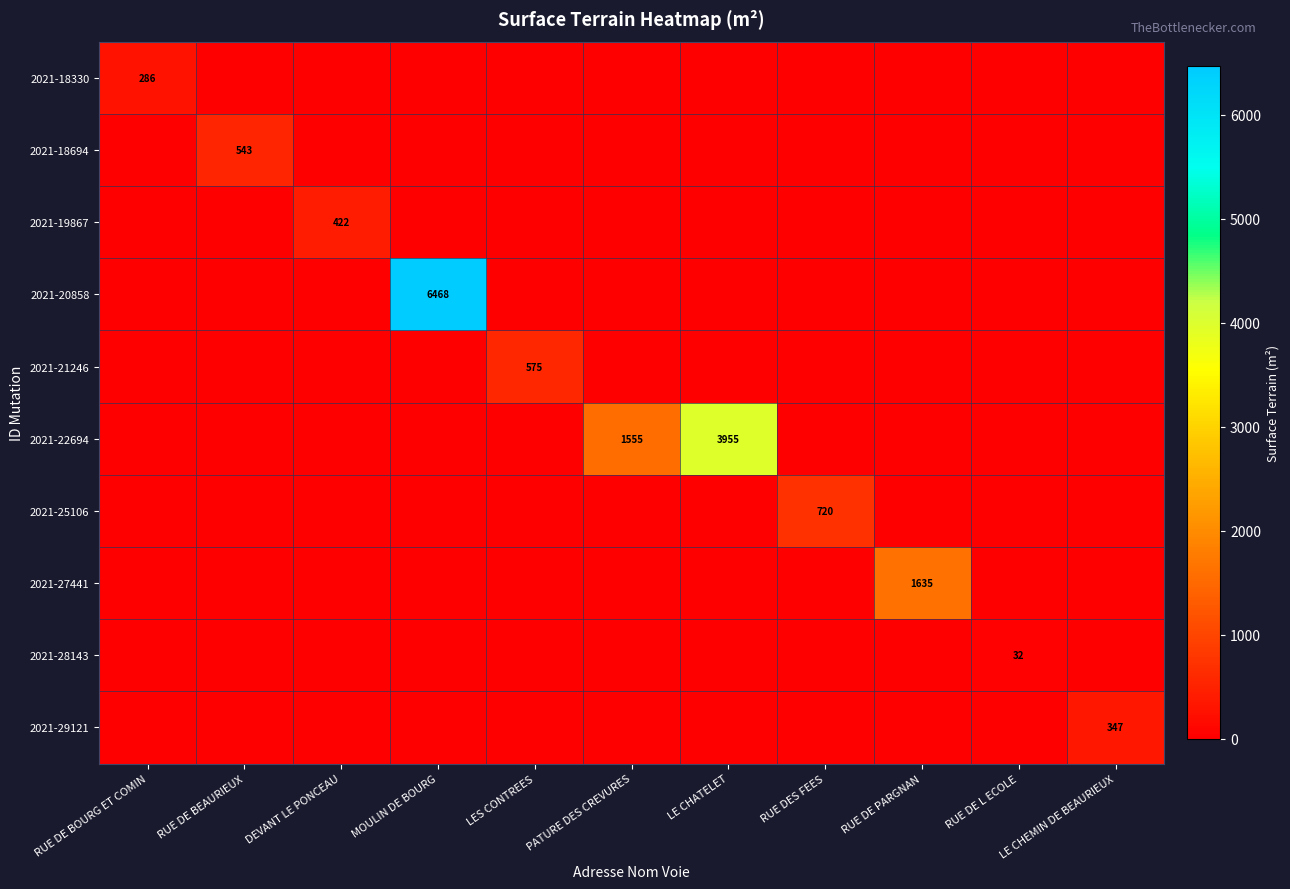

At how many categories does at least one series exceed 5567?

1